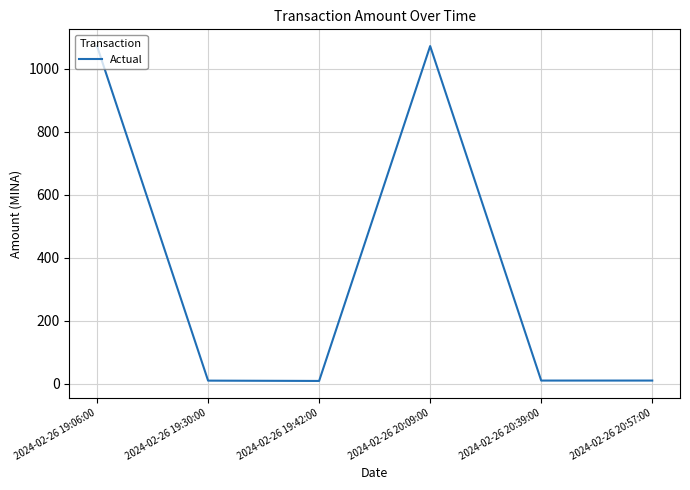

How many interior local peaks (higher than both neighbors) does the data have?

1